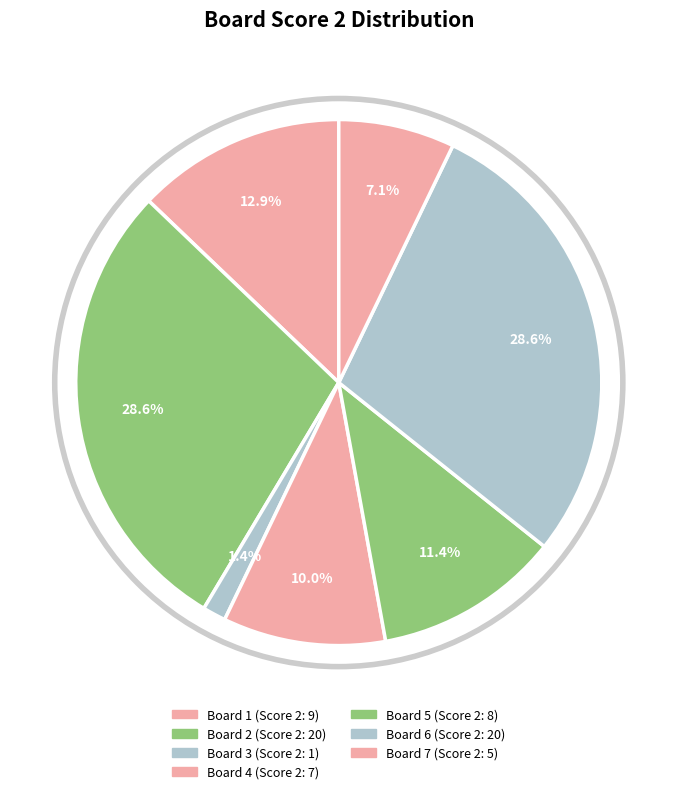

How many segments does this pie chart have?

7